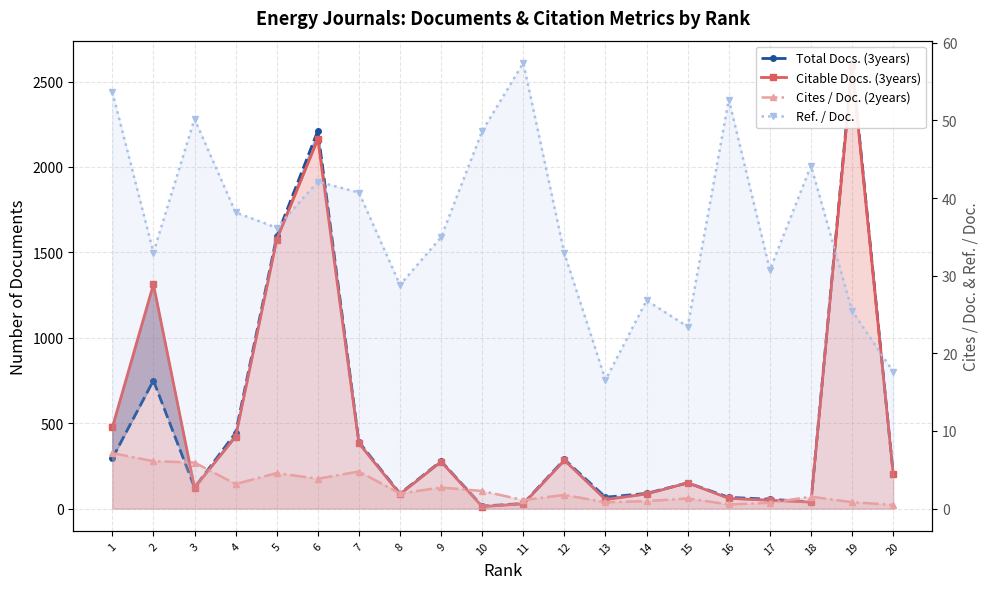

What is the total value across all series at 3?

302.1